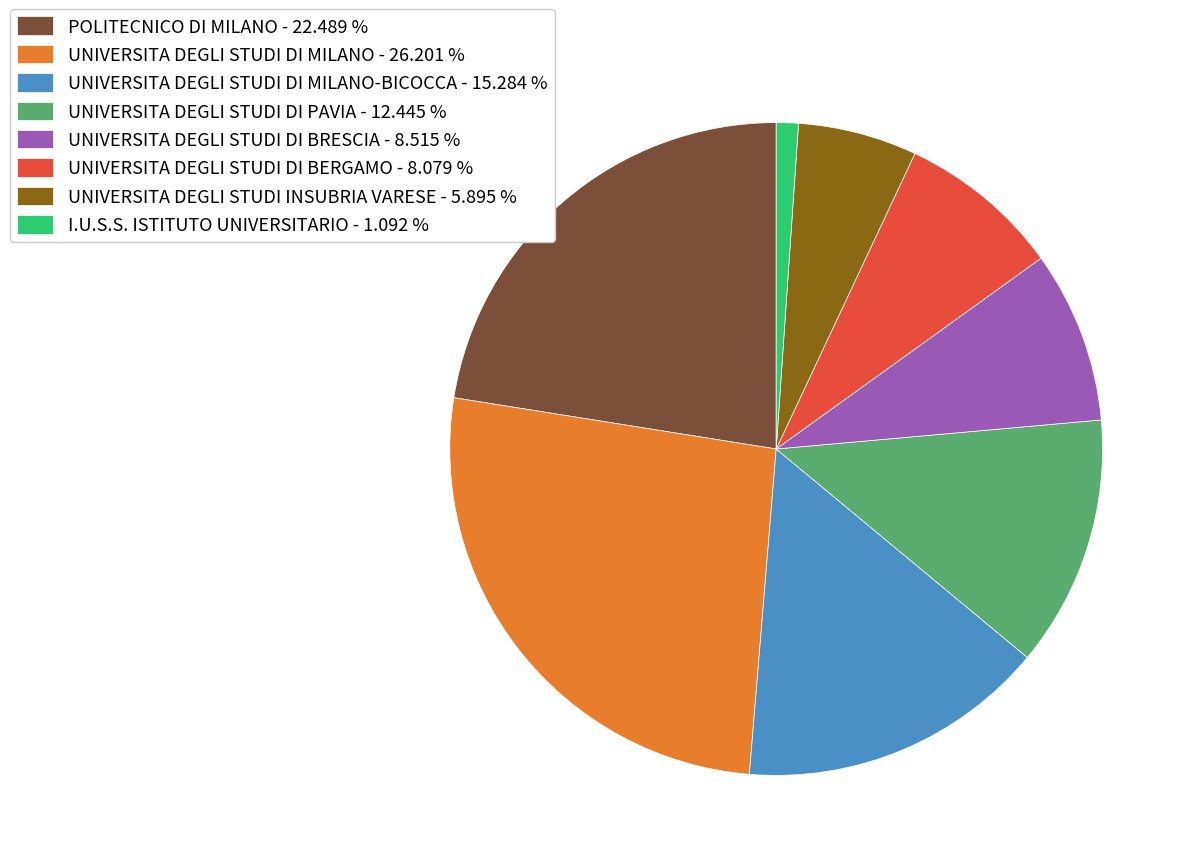

Approximately how many times larger is the value at UNIVERSITA DEGLI STUDI DI MILANO - 26.201 % compared to UNIVERSITA DEGLI STUDI DI PAVIA - 12.445 %?

2.1